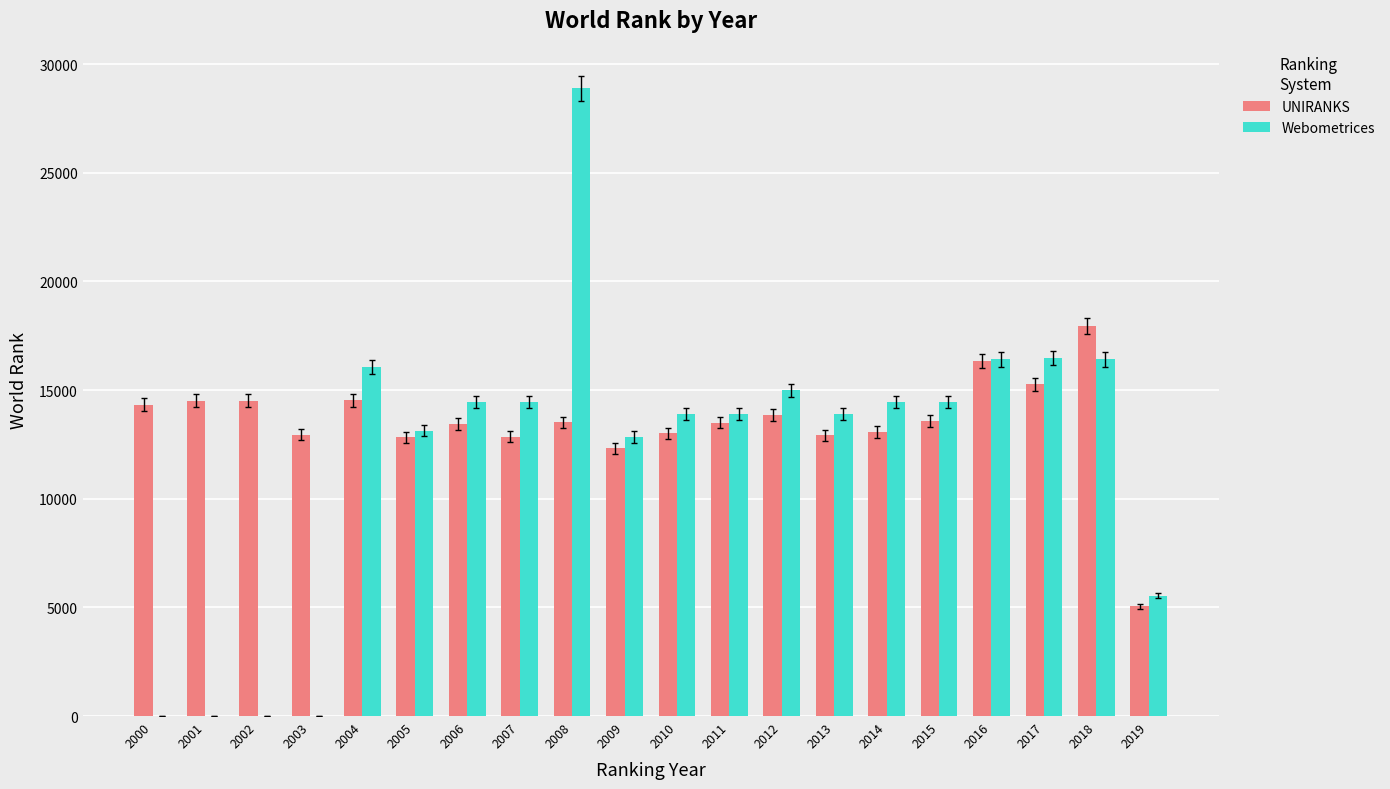

What is the average value of the UNIRANKS series?

13513